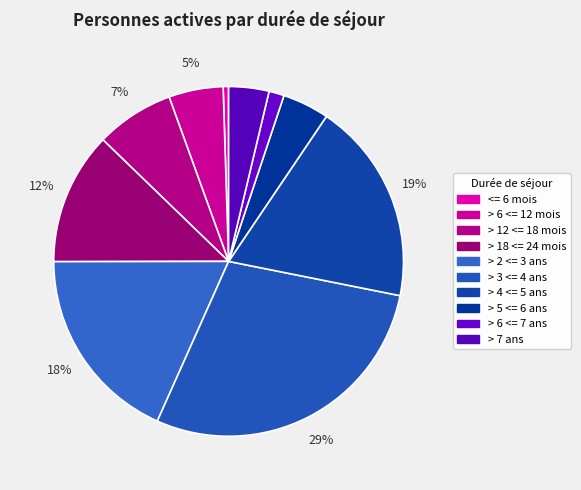

To the nearest percent, what is the difference between the largest and smallest slice percentages?

28%